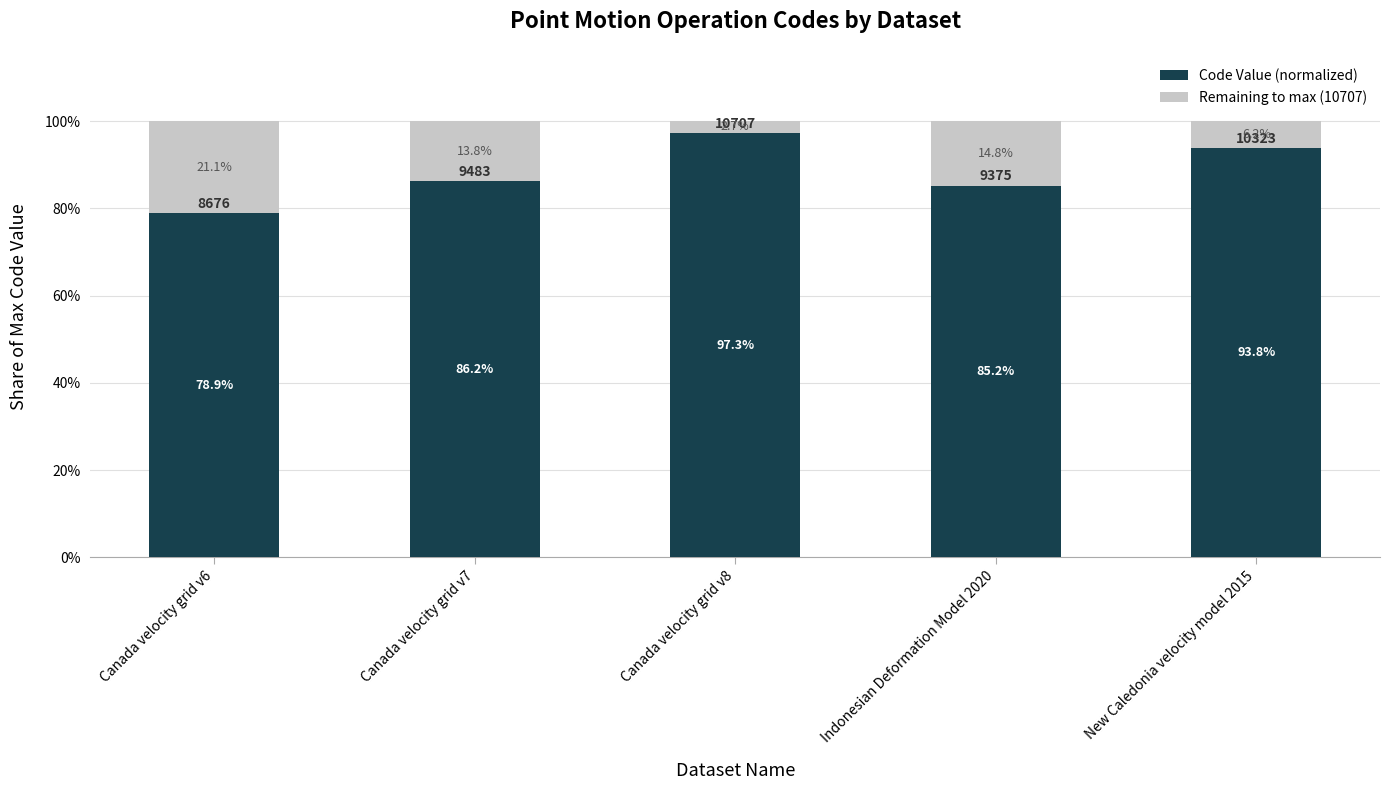

Rank the categories by Code Value (normalized) value from highest to lowest.

Canada velocity grid v8, New Caledonia velocity model 2015, Canada velocity grid v7, Indonesian Deformation Model 2020, Canada velocity grid v6